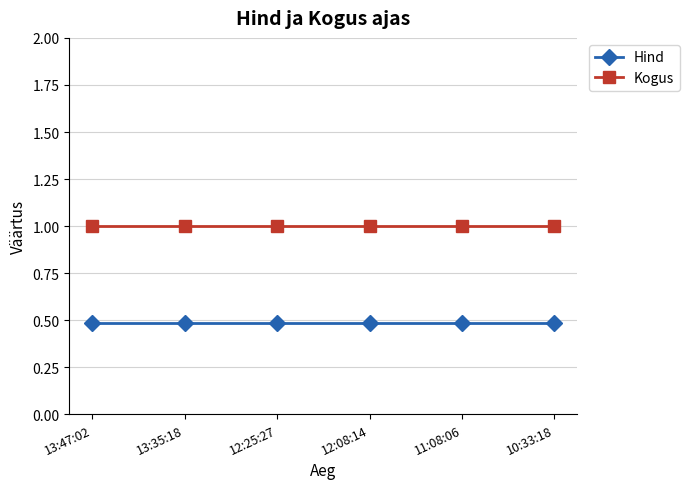

What is the maximum value for Kogus?

1.0